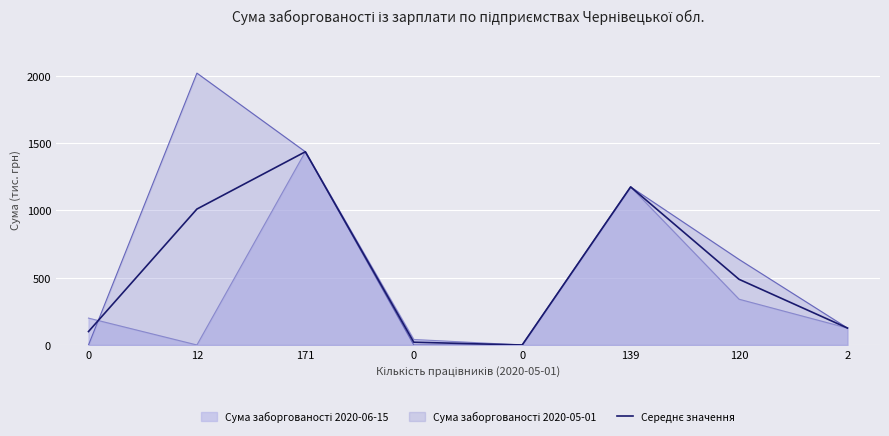

Reading right to left, list all the values displayed in this chart.

2=125.7	120=487.9	139=1174.5	0=0.0	0=20.4	171=1435.6	12=1010.0	0=99.8